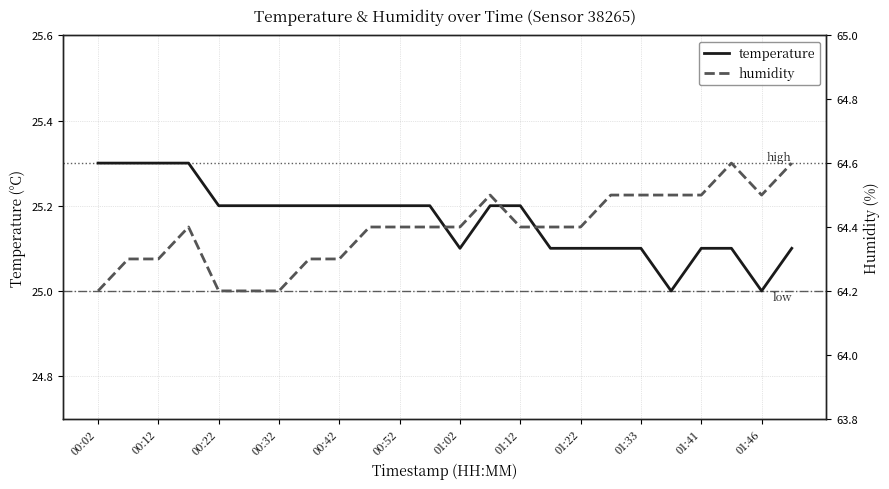

Rank the series by their maximum value, from highest to lowest.

humidity, temperature